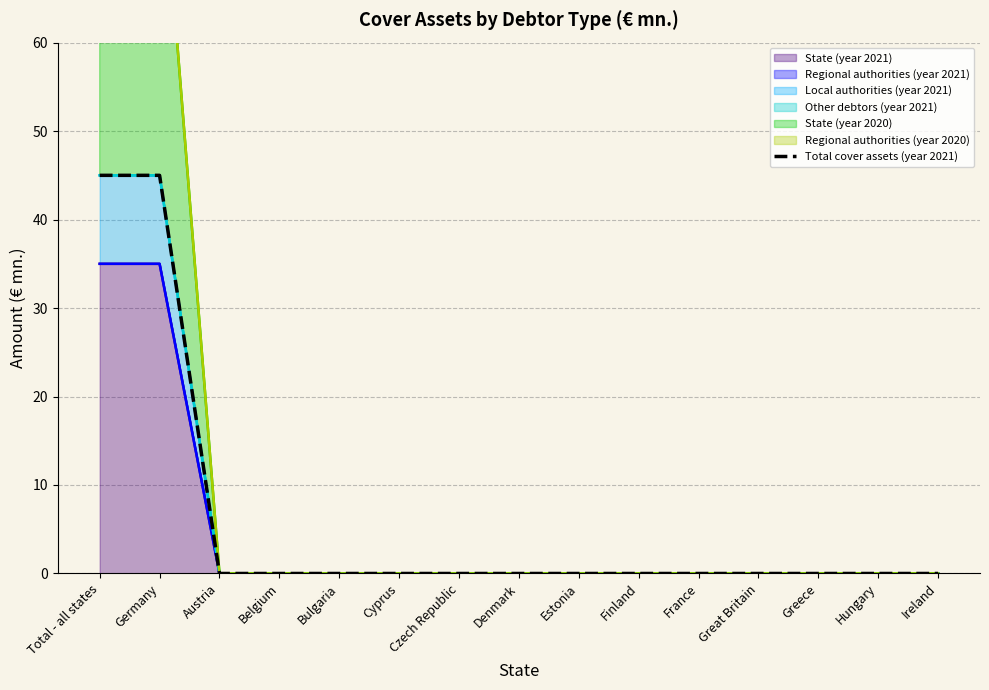

The value at Total - all states is 31. True or false?

False